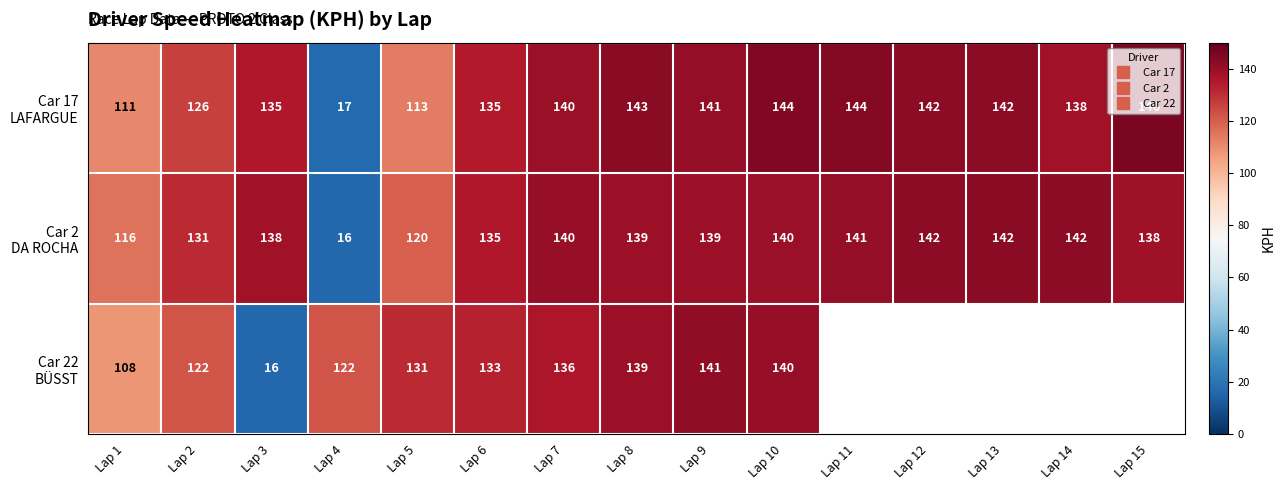

At which label does Car 22 BÜSST first exceed 139?

Lap 9